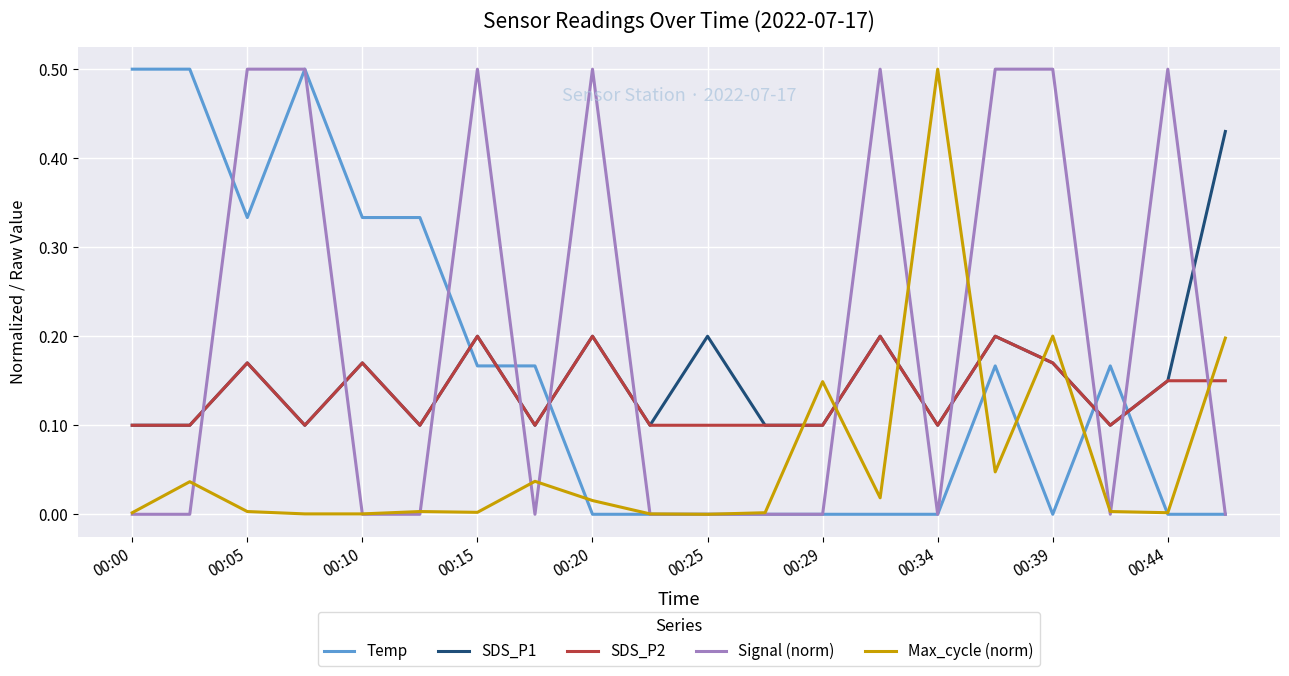

How many intersections are there between Max_cycle (norm) and SDS_P1?

6